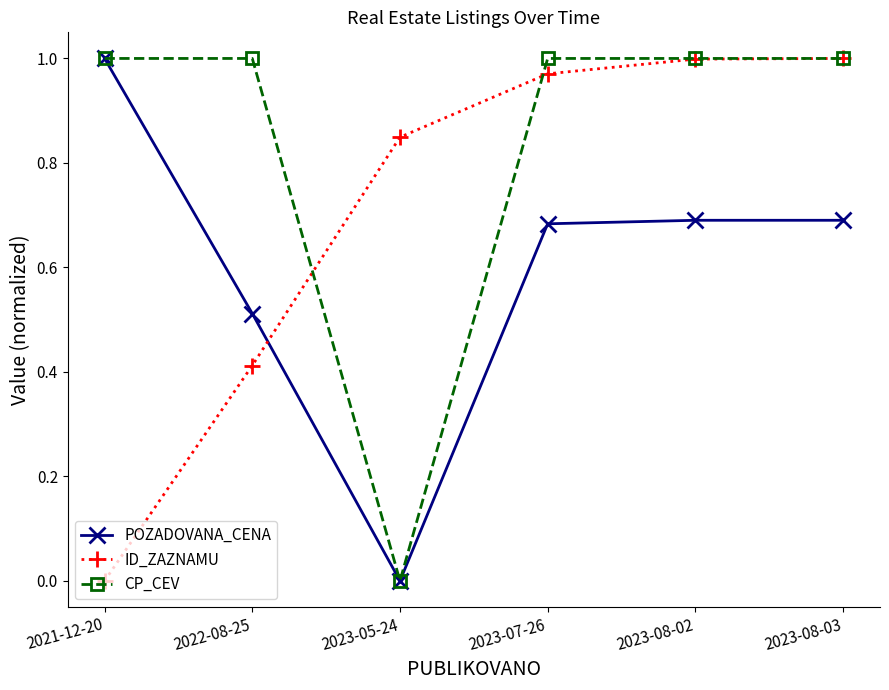

What position from the left is 2021-12-20?

1